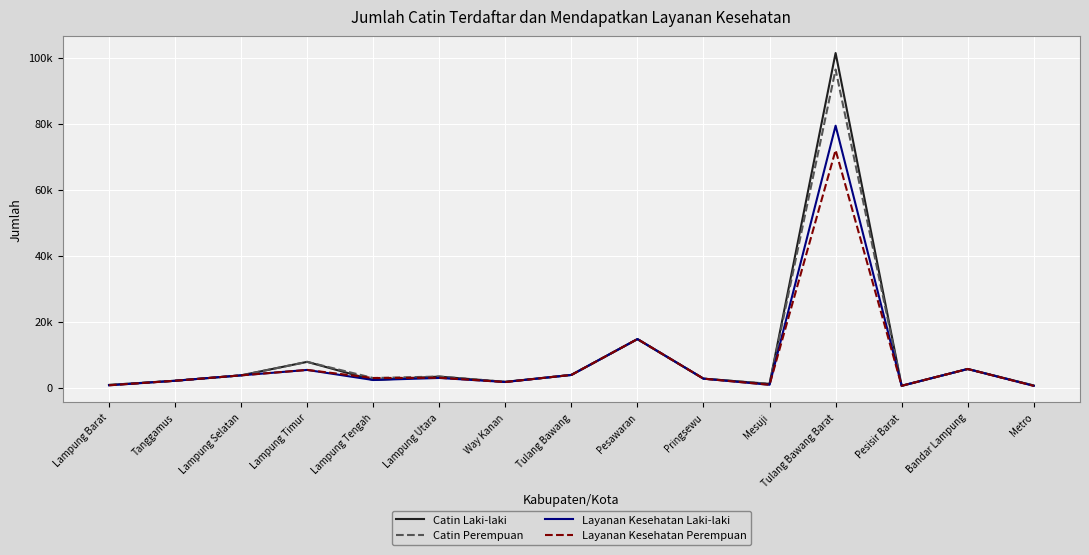

Reading right to left, extract all data points from this chart.

Catin Laki-laki: 605	5614	526	101375	1107	2683	14676	3816	1712	3307	2275	7773	3687	2046	778
Catin Perempuan: 605	5614	526	96367	1107	2683	14676	3816	1712	3326	2875	7773	3687	2046	779
Layanan Kesehatan Laki-laki: 505	5614	526	79345	827	2683	14676	3816	1666	2895	2275	5327	3687	2046	672
Layanan Kesehatan Perempuan: 505	5614	526	71945	827	2683	14676	3816	1666	2952	2875	5327	3687	2046	672